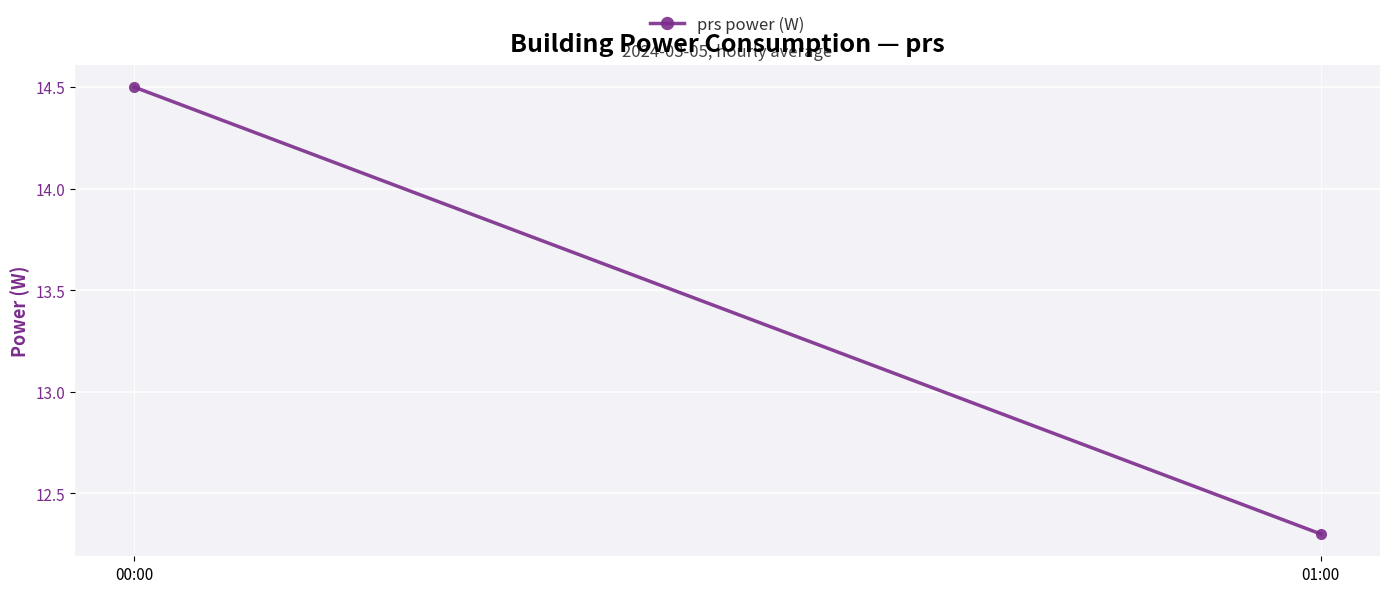

What is the approximate value at 01:00?

12.3